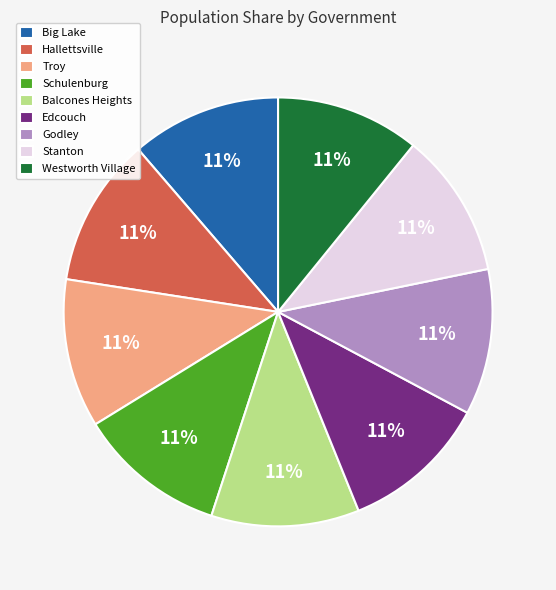

To the nearest percent, what percentage of the pie is Big Lake?

11%